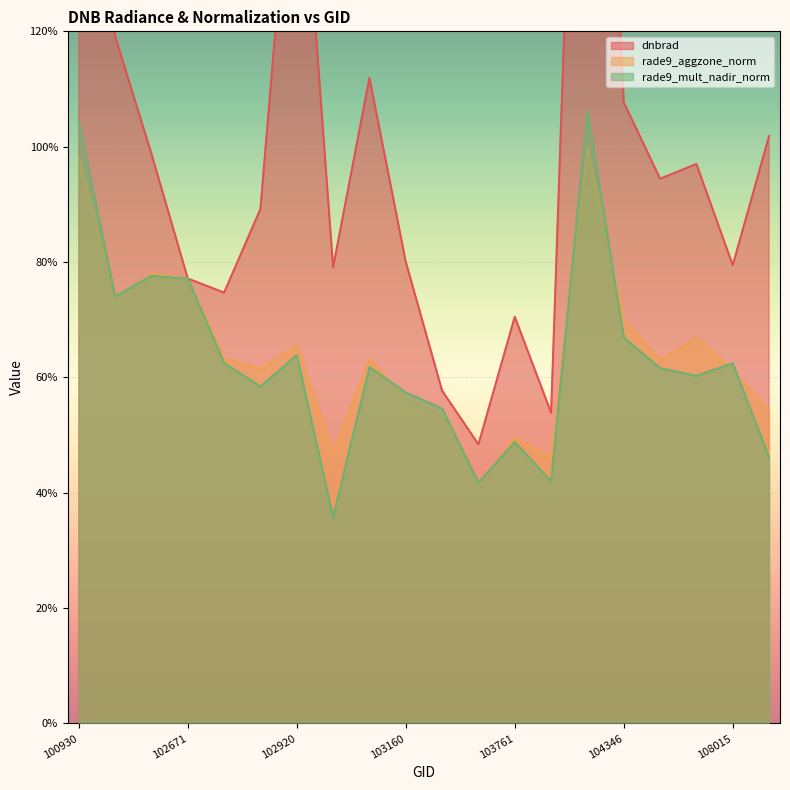

What is the sum of all rade9_aggzone_norm values?

12.9